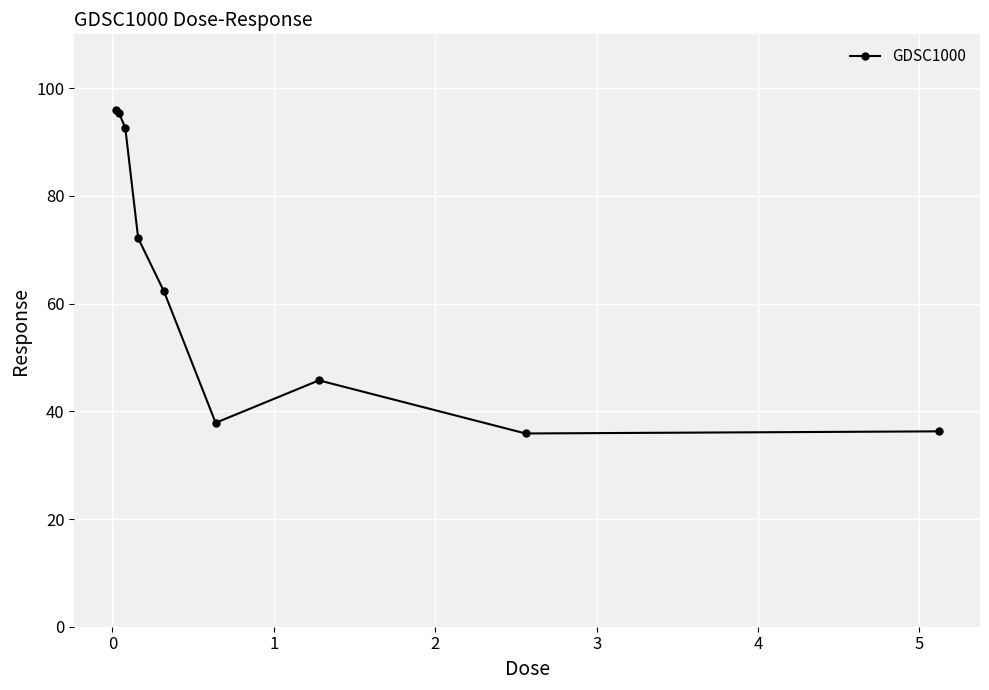

What is the value of the 7th point from the left?

45.7